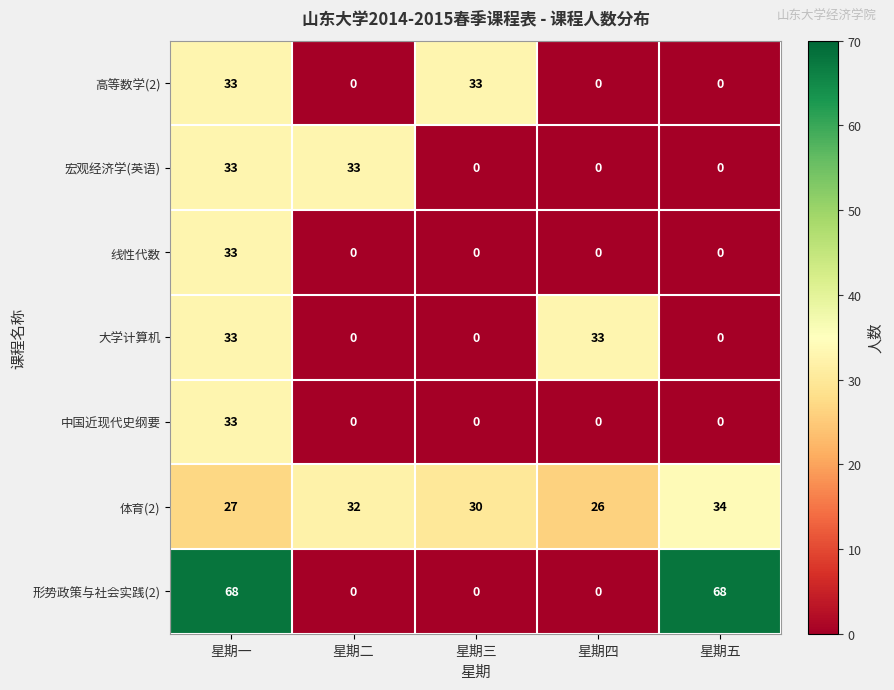

The 形势政策与社会实践(2) series shows 0 at 星期三. True or false?

True